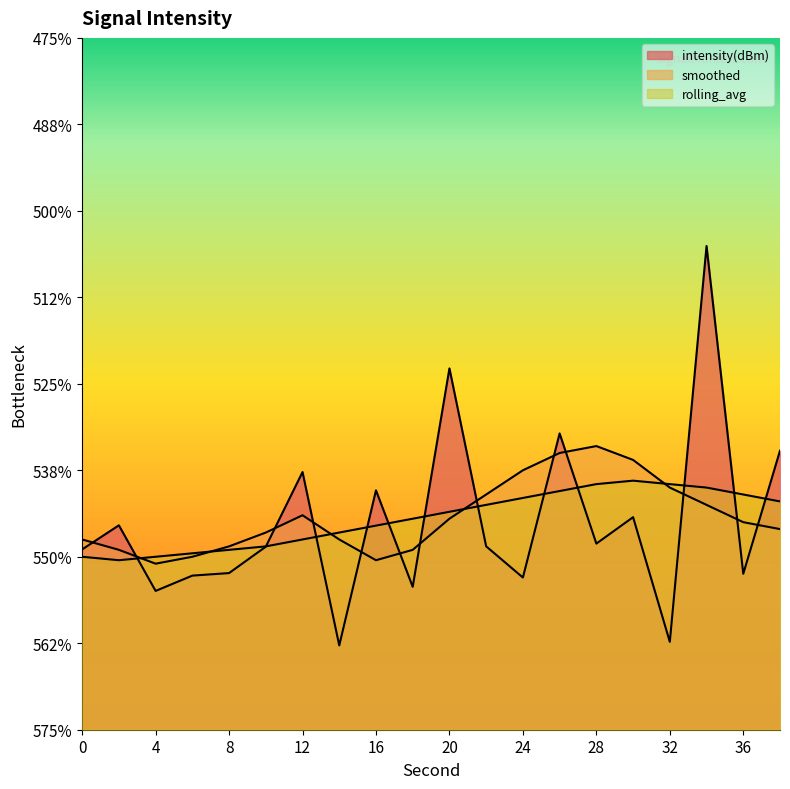

How many lines are shown in the chart?

3